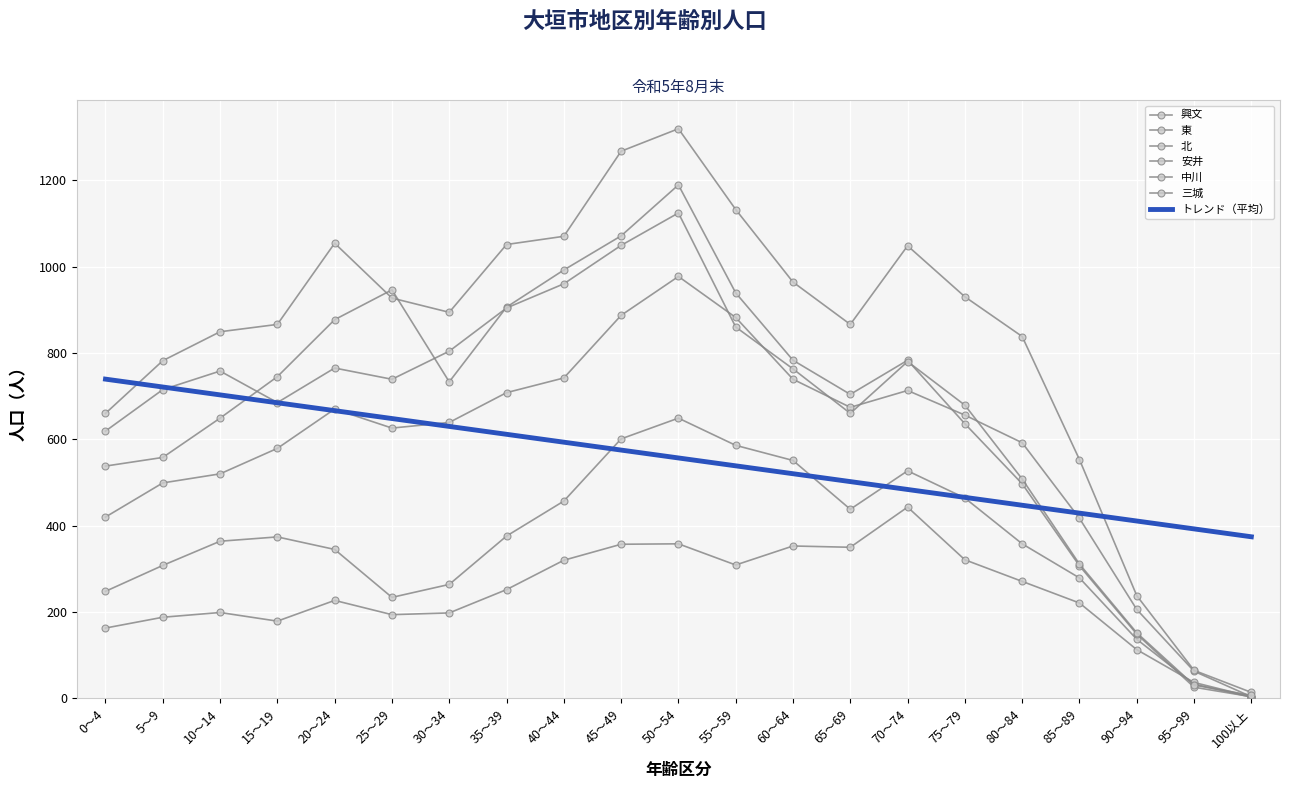

True or false: 興文 has a value of 215 at 90～94.

False